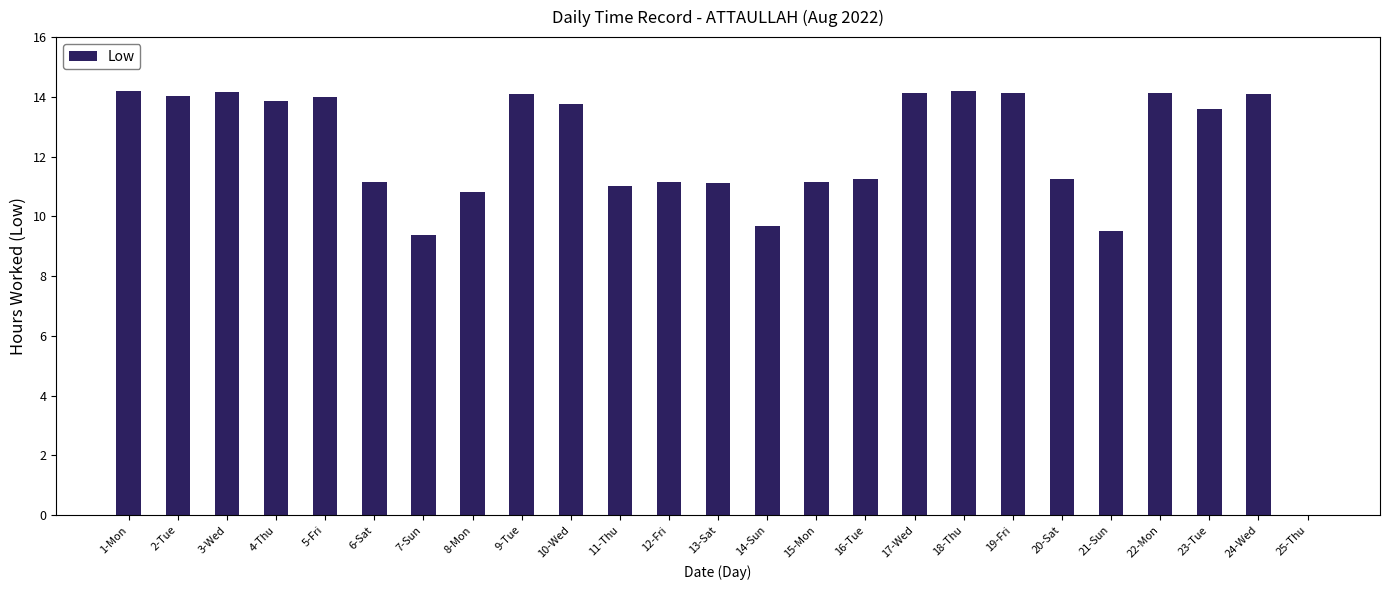

The chart shows a value of 4.7 at 21-Sun. True or false?

False